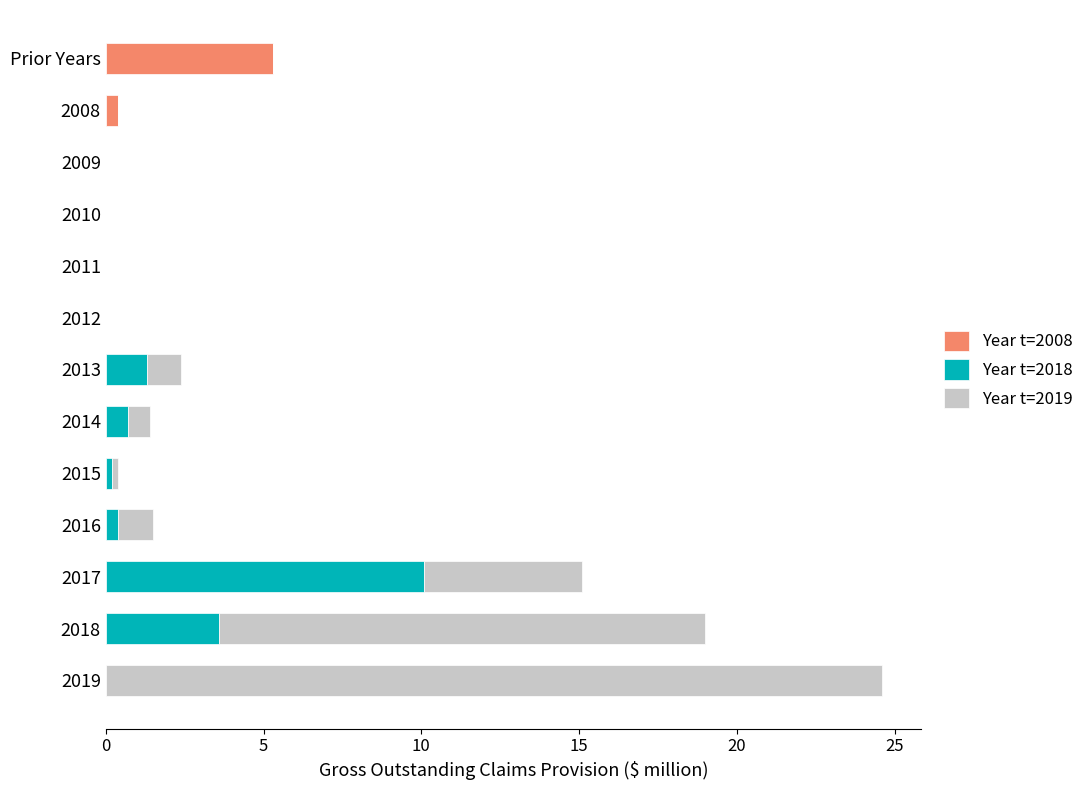

At which category is the sum across all series the highest?

2019